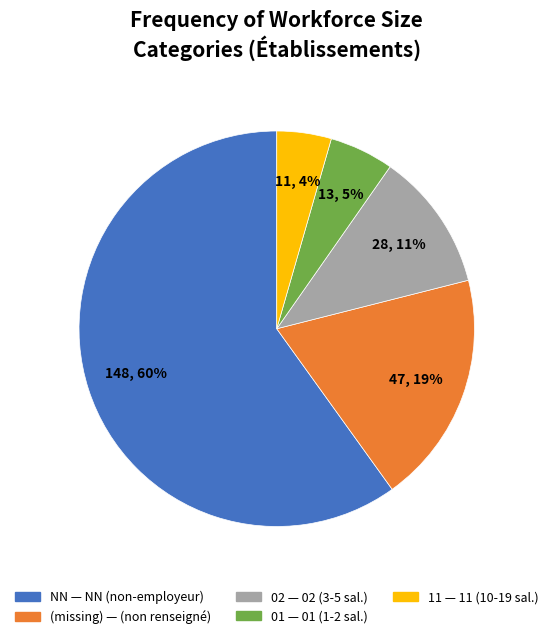

Does any single category account for the majority?

Yes